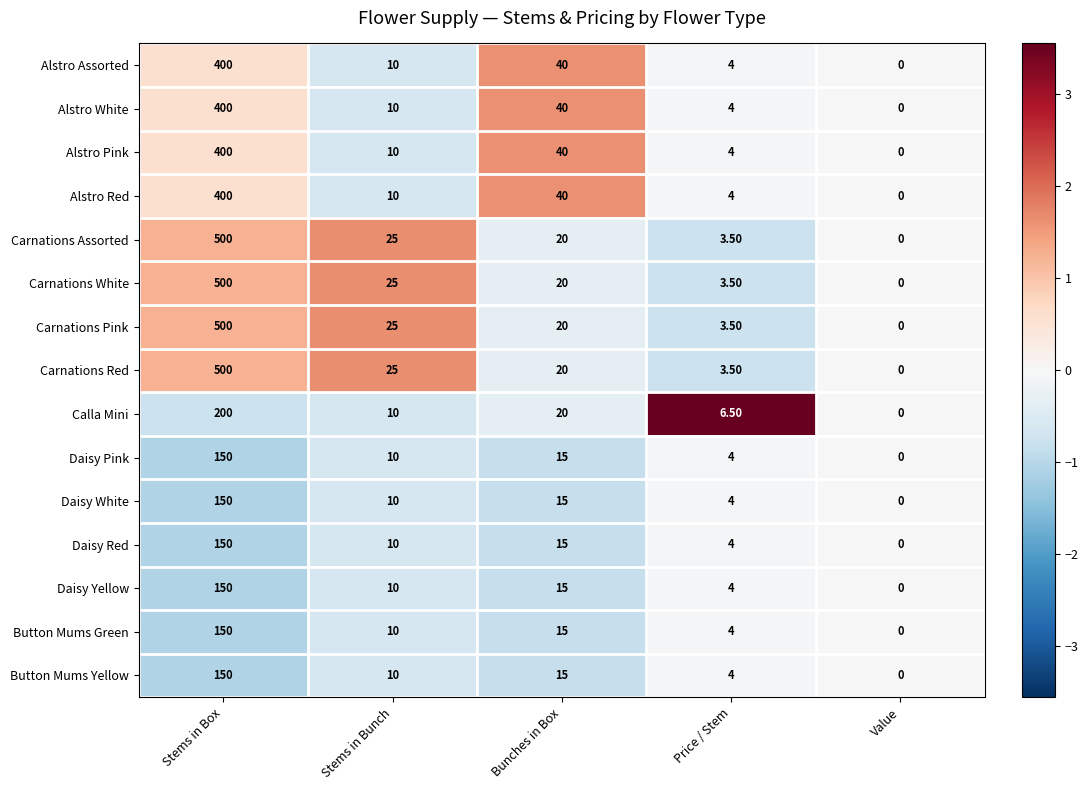

What is the sum of all Alstro White values?

454.0